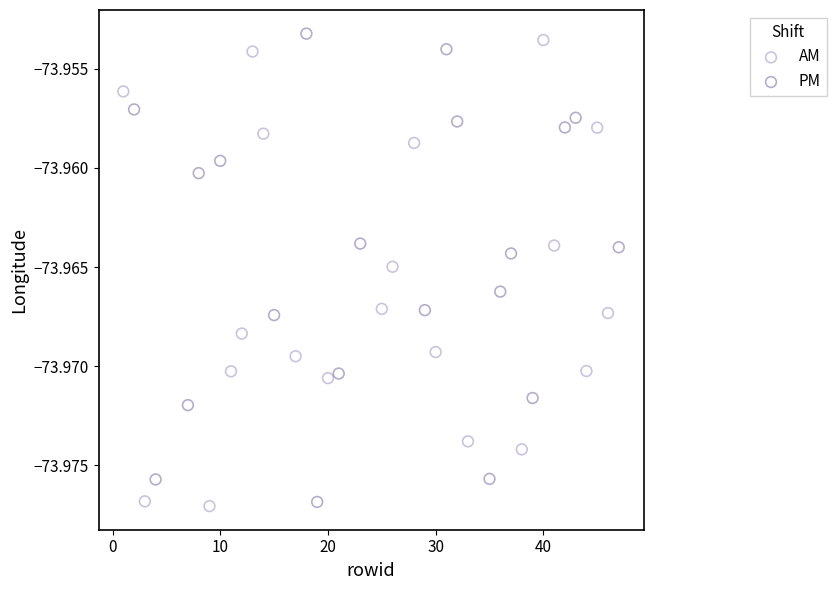

What are all the series names shown in the legend?

AM, PM